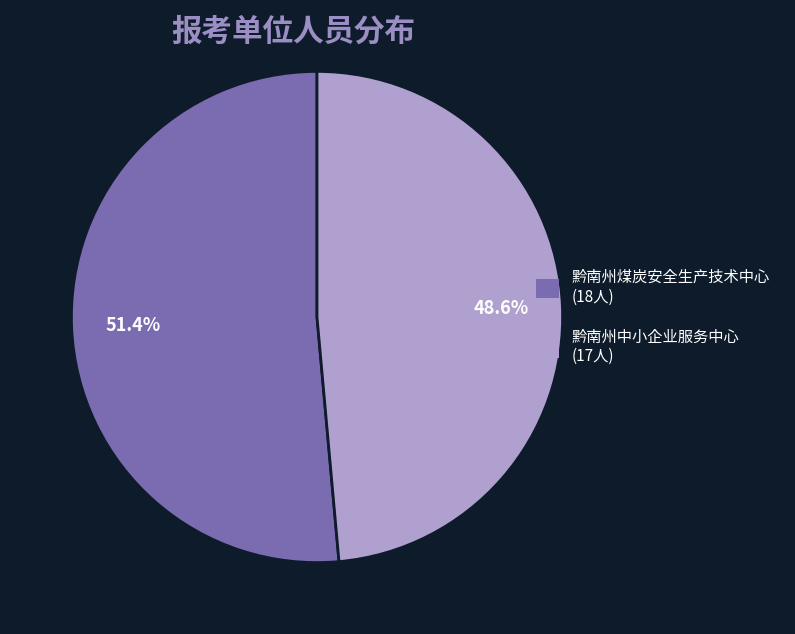

True or false: 黔南州煤炭安全生产技术中心 accounts for 65% of the total.

False